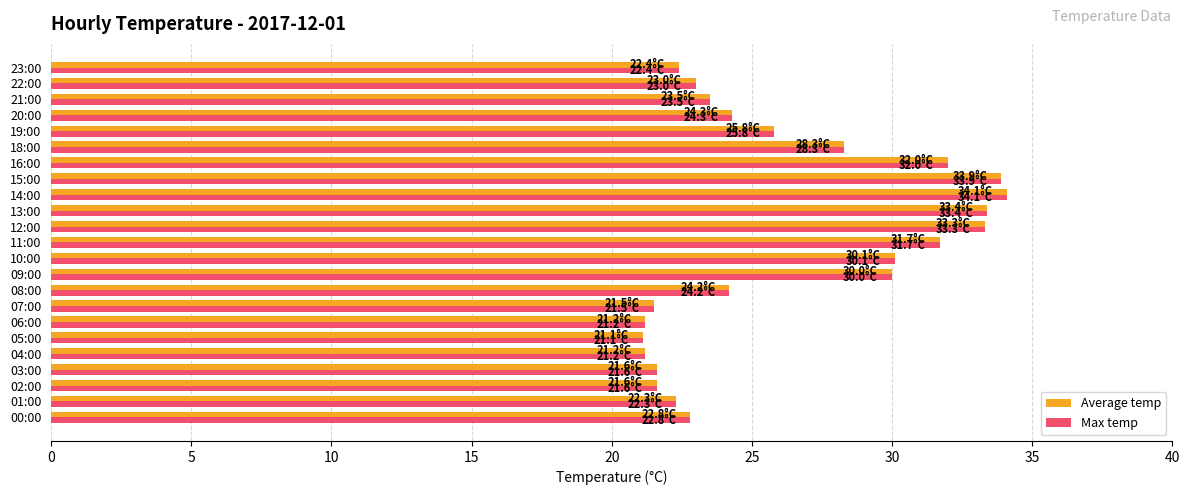

True or false: Max temp has a value of 6.9 at 19:00.

False